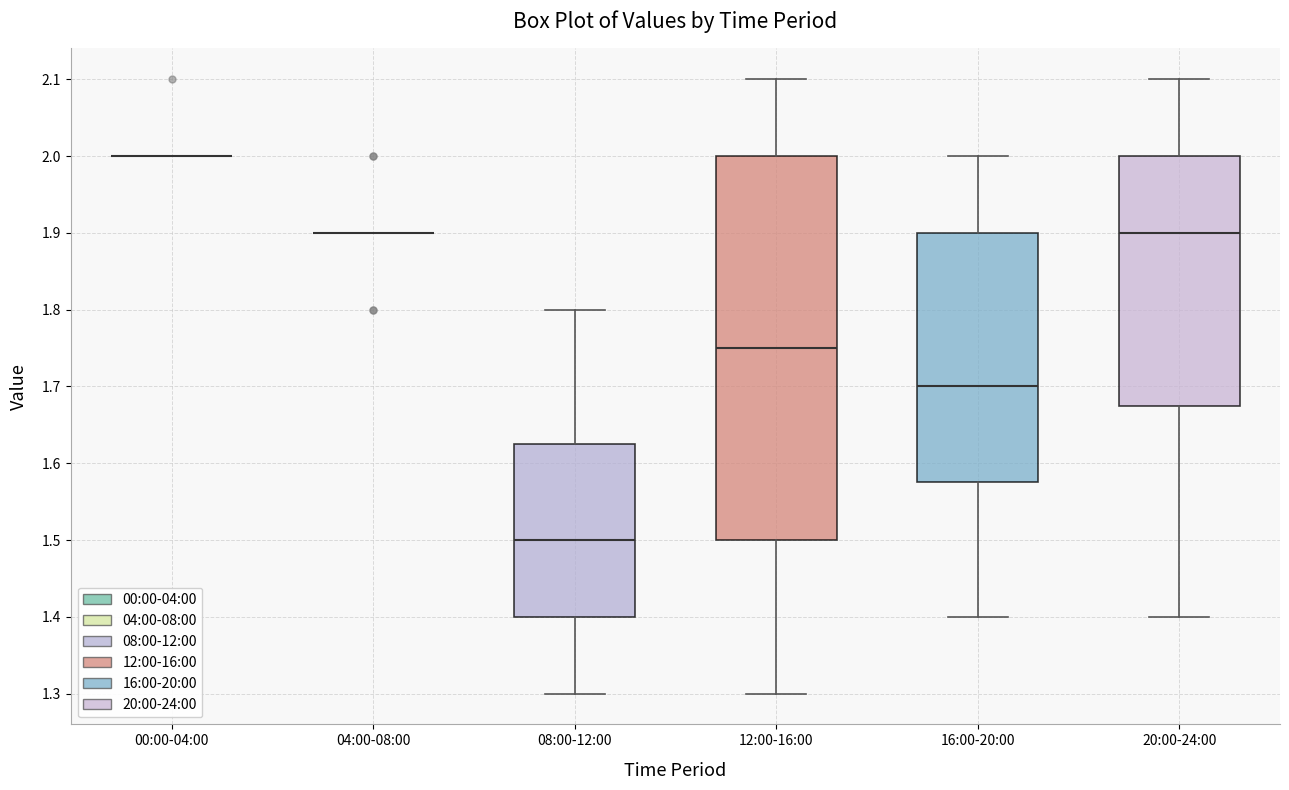

Where does the median line of the box for 20:00-24:00 sit on the y-axis? The values are not printed on the chart, so give them approximately, as read against the axis.

1.90